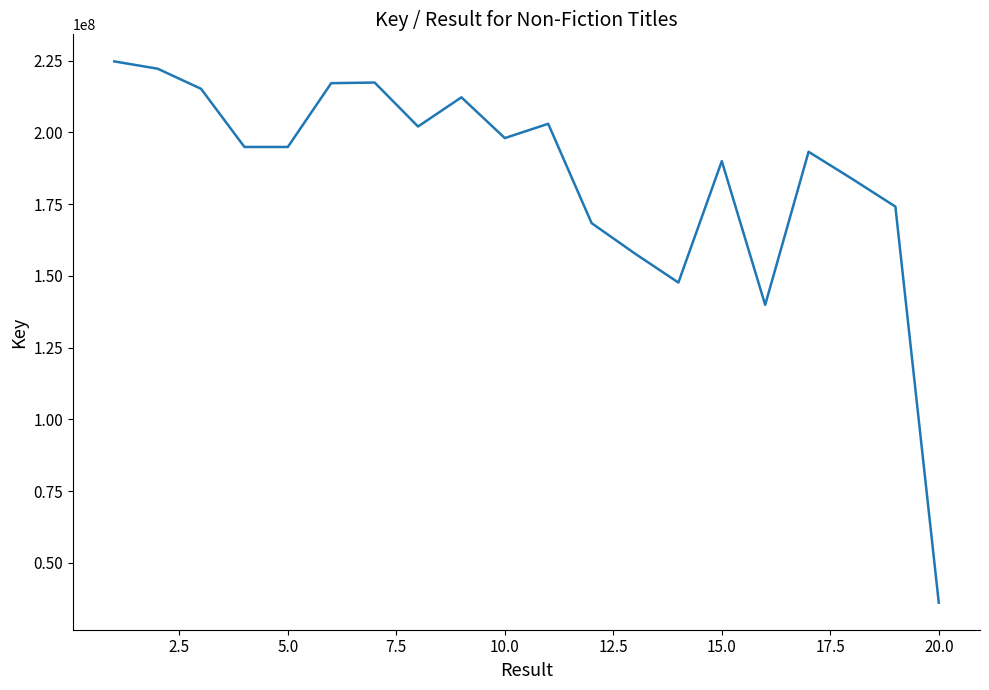

What is the greatest value displayed?

224780370